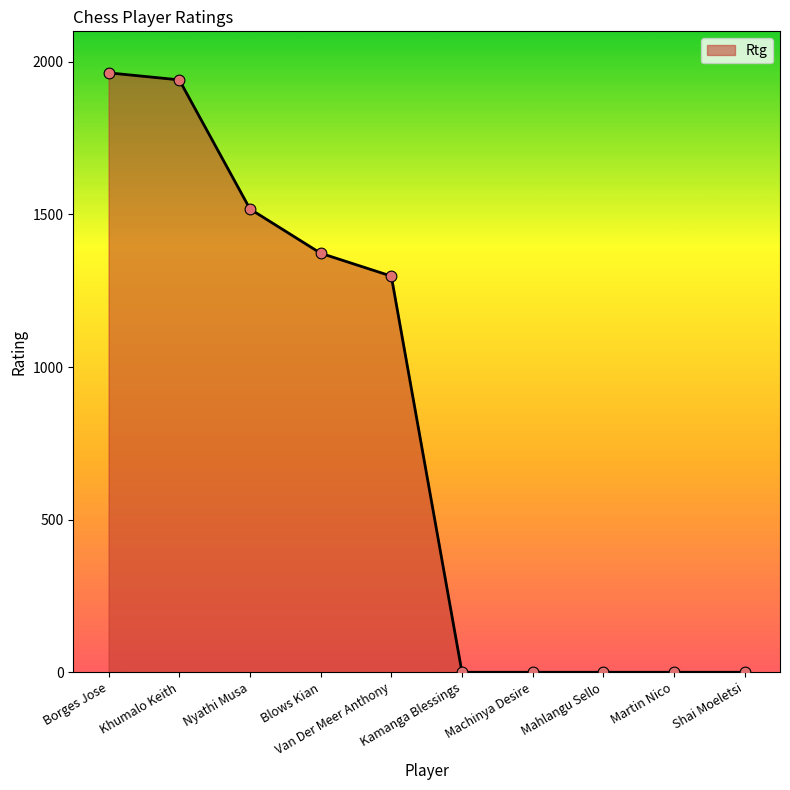

Between Borges Jose and Kamanga Blessings, which is larger?

Borges Jose